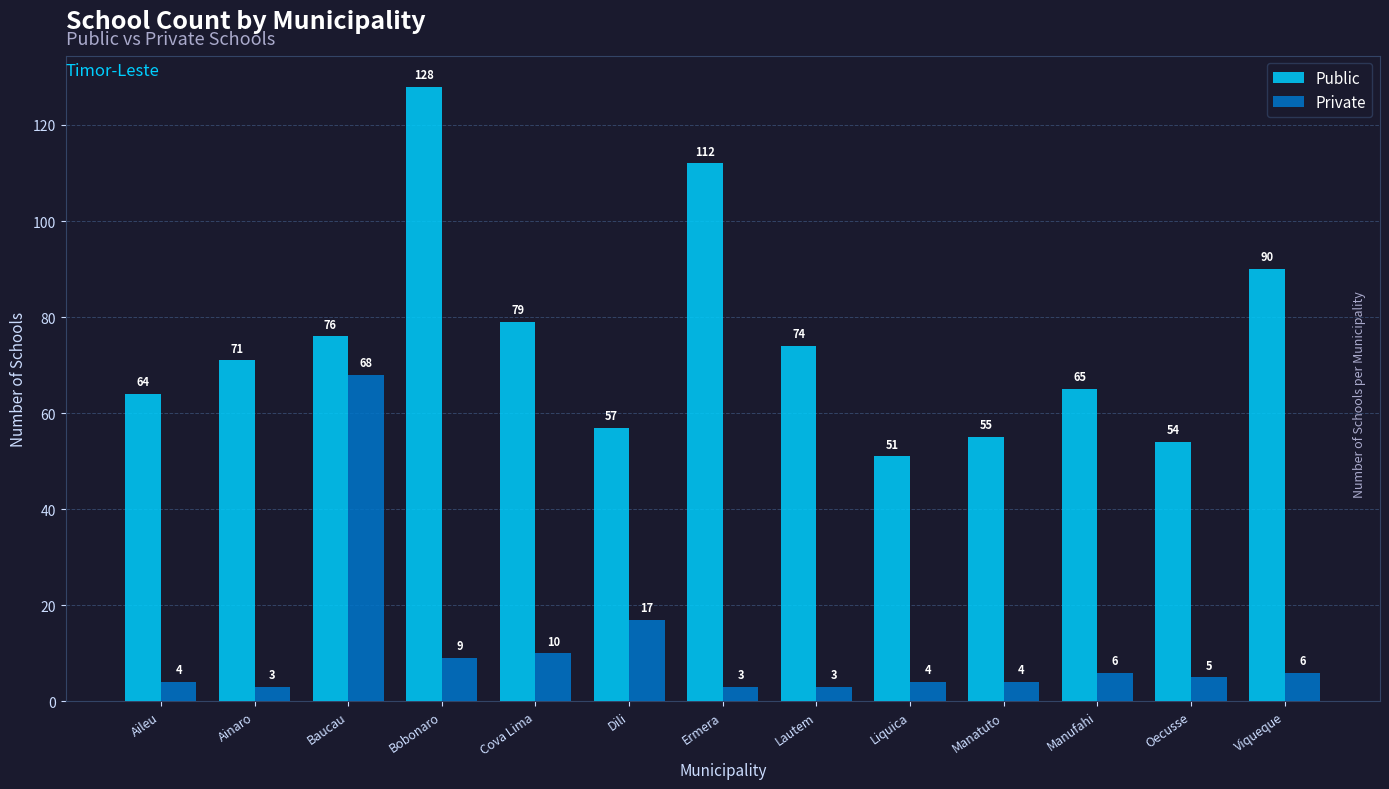

How many values in the Private series are below 5?

6